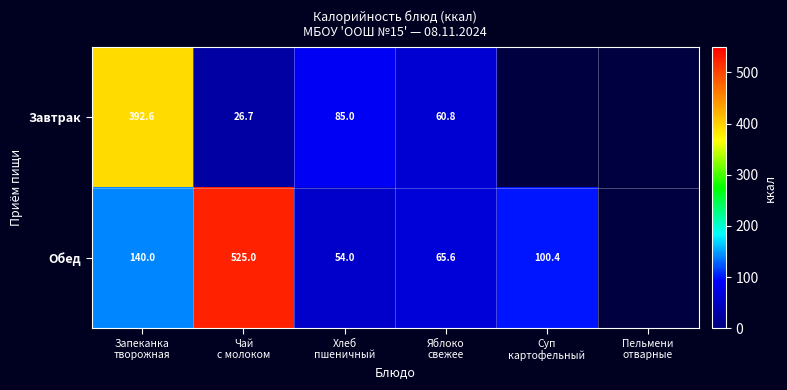

Is it true that Обед equals 35.3 at Суп картофельный?

False